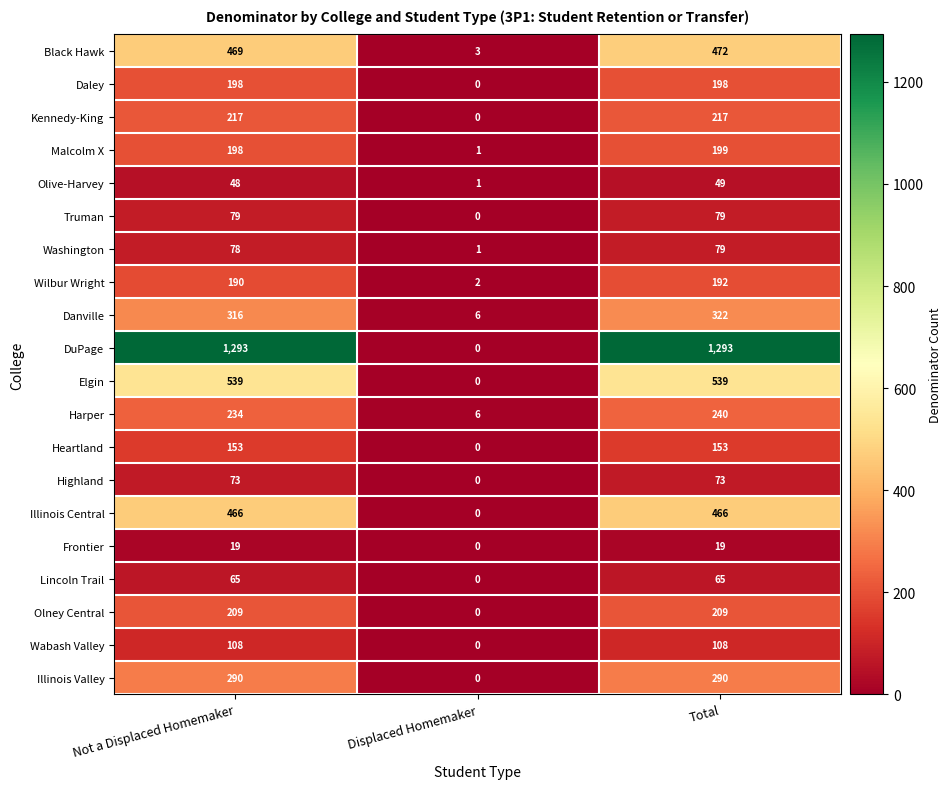

Where is Truman nearest to the value 39?

Displaced Homemaker